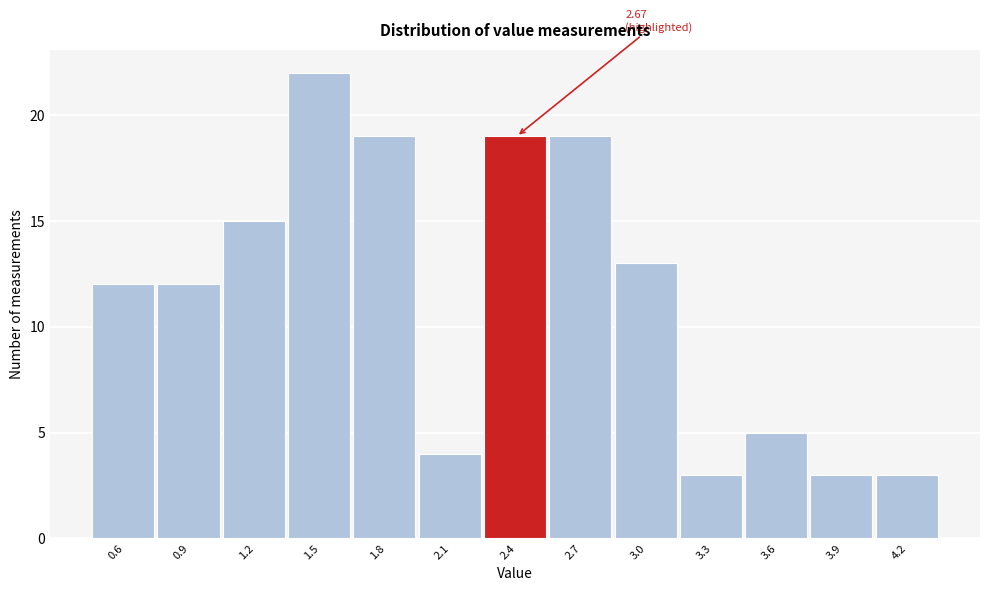

Reading left to right, transcribe all the data shown in this chart.

0.6=12	0.9=12	1.2=15	1.5=22	1.8=19	2.1=4	2.4=19	2.7=19	3.0=13	3.3=3	3.6=5	3.9=3	4.2=3